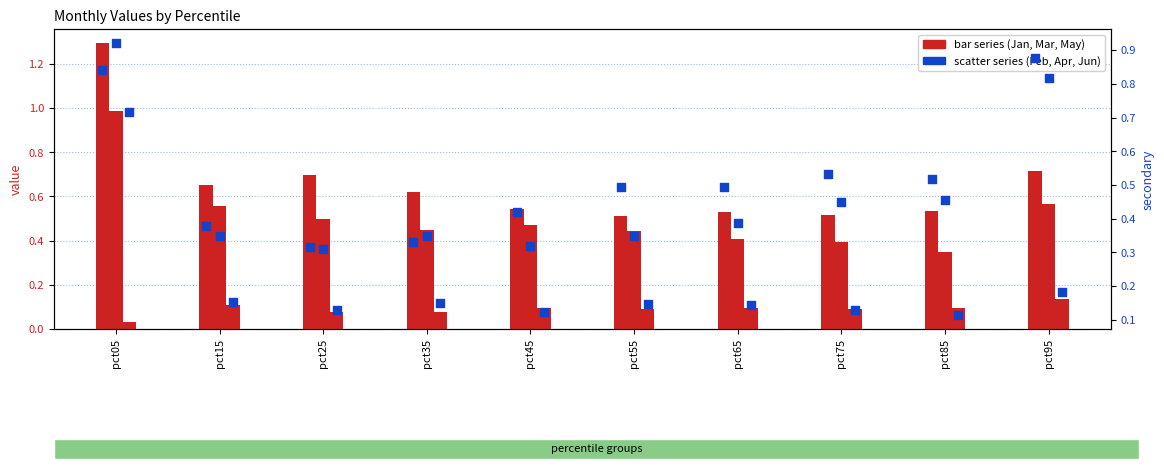

Is the value of Feb at pct05 greater than the value of Jan at pct15?

Yes